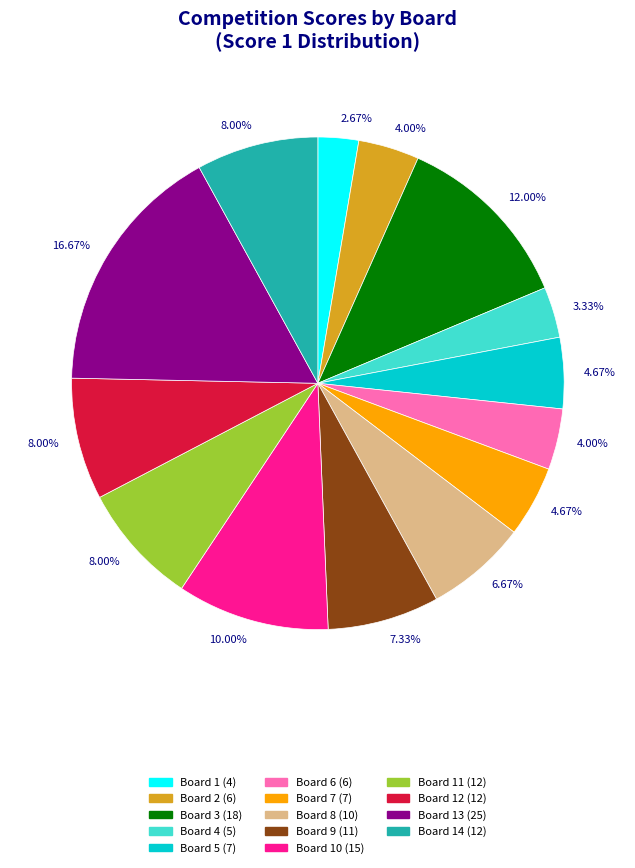

Does any single category account for the majority?

No